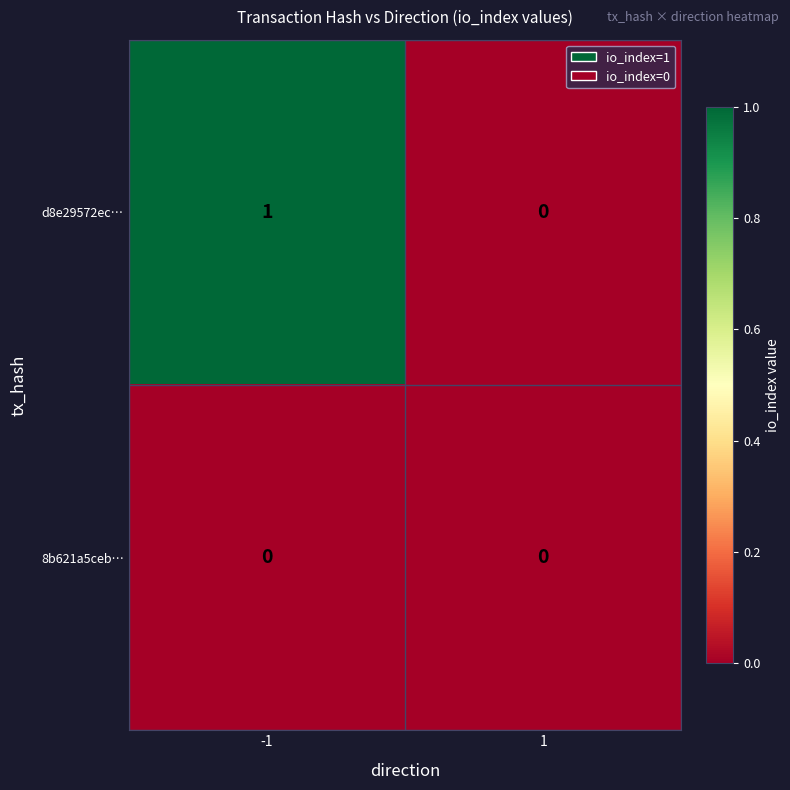

Is the value of d8e29572ec… at -1 greater than the value of 8b621a5ceb… at -1?

Yes